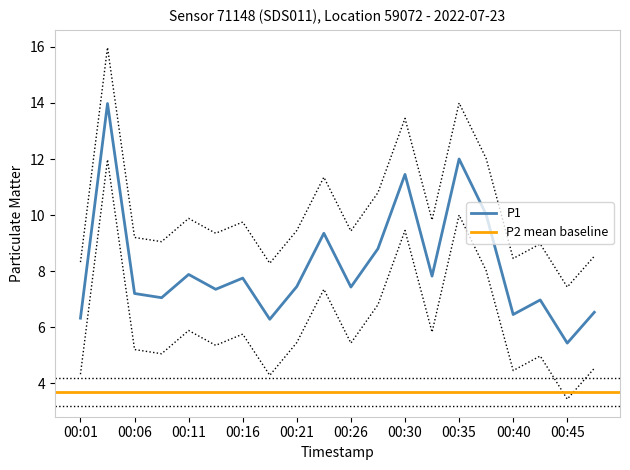

Rank the categories by value from lowest to highest.

00:45, 00:18, 00:01, 00:40, 00:47, 00:43, 00:09, 00:06, 00:14, 00:26, 00:21, 00:16, 00:33, 00:11, 00:28, 00:23, 00:38, 00:30, 00:35, 00:04